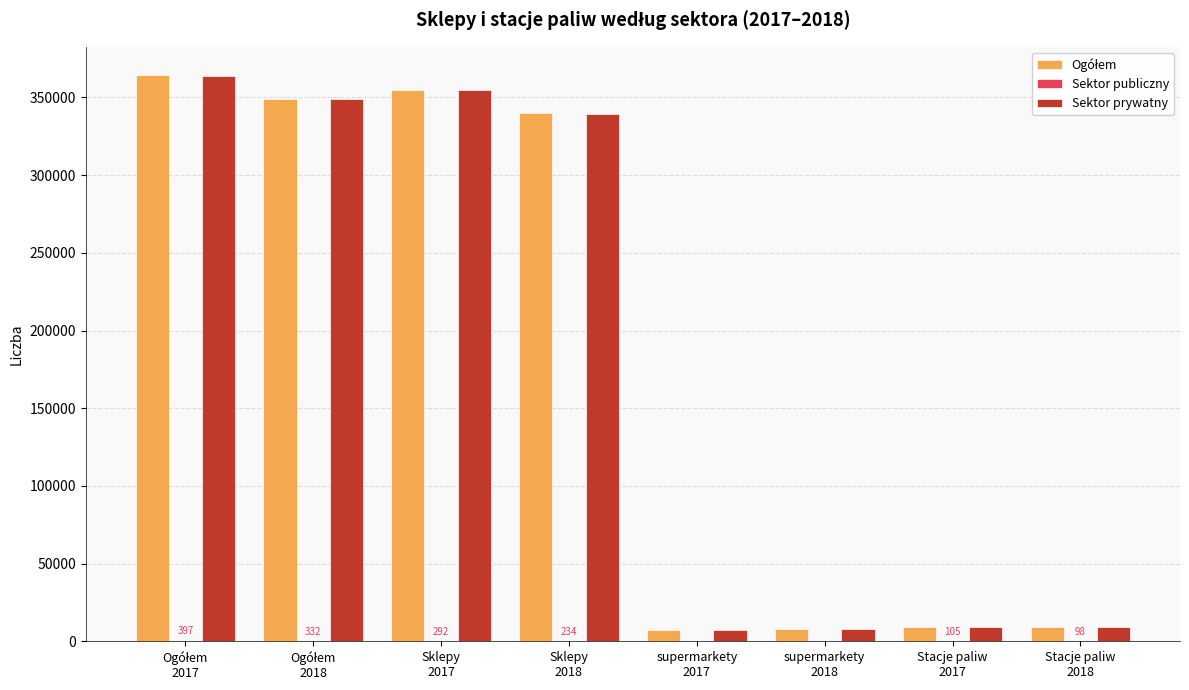

What is the greatest value displayed?

364369